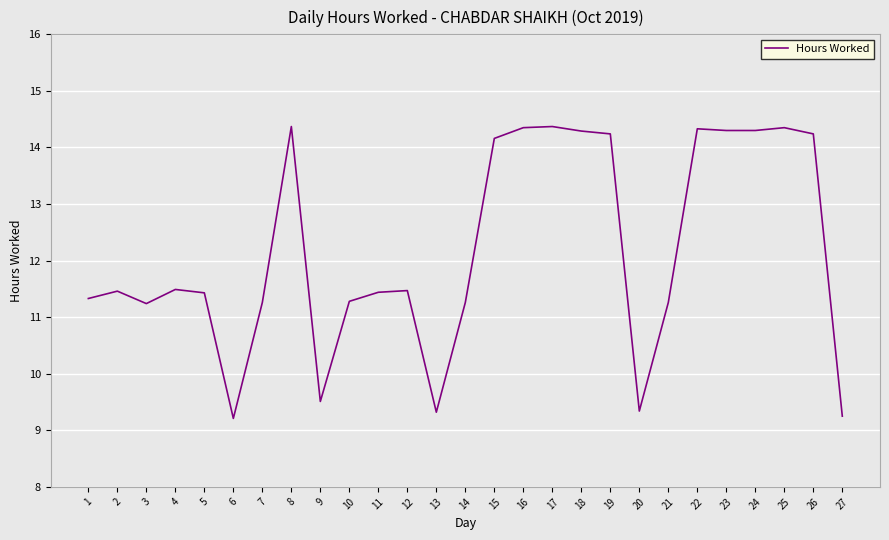

Where is the first local maximum?

2